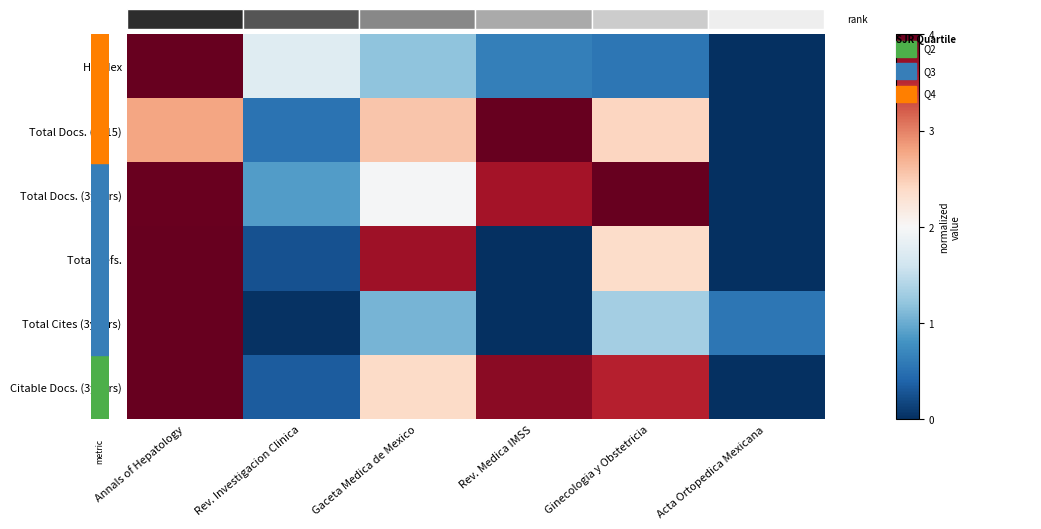

How many values in the Total Docs. (2015) series are below 2?

2